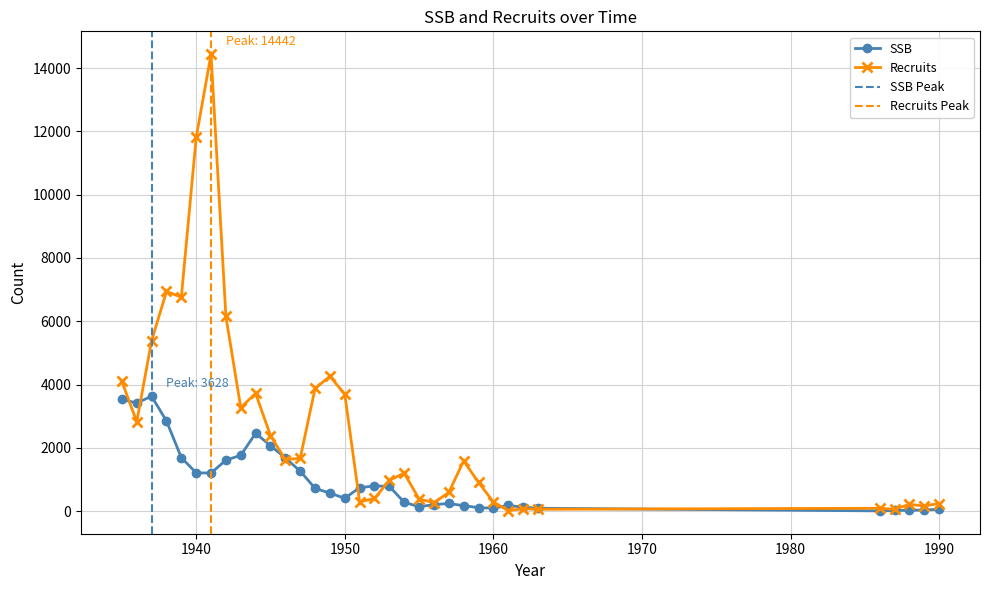

Rank the series at 1945 from lowest to highest value.

ssb, recruits